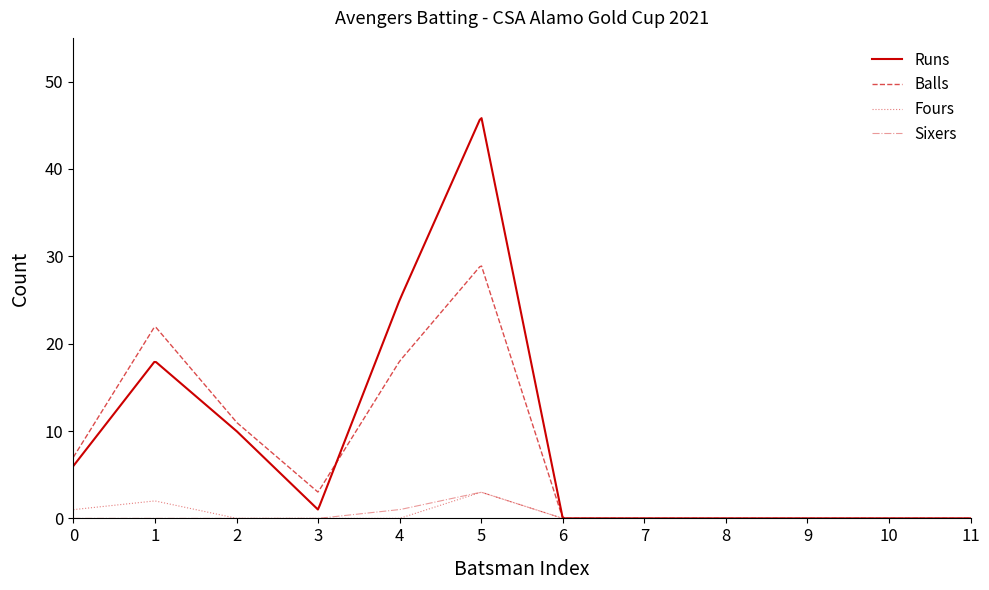

Which series has the largest range (max minus min)?

Runs